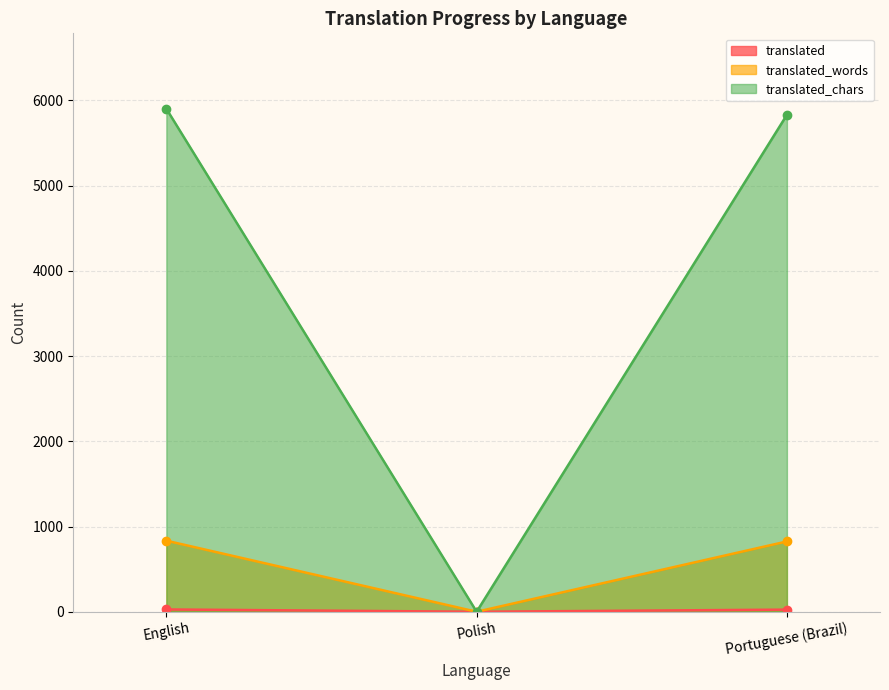

What is the greatest value displayed?

5902